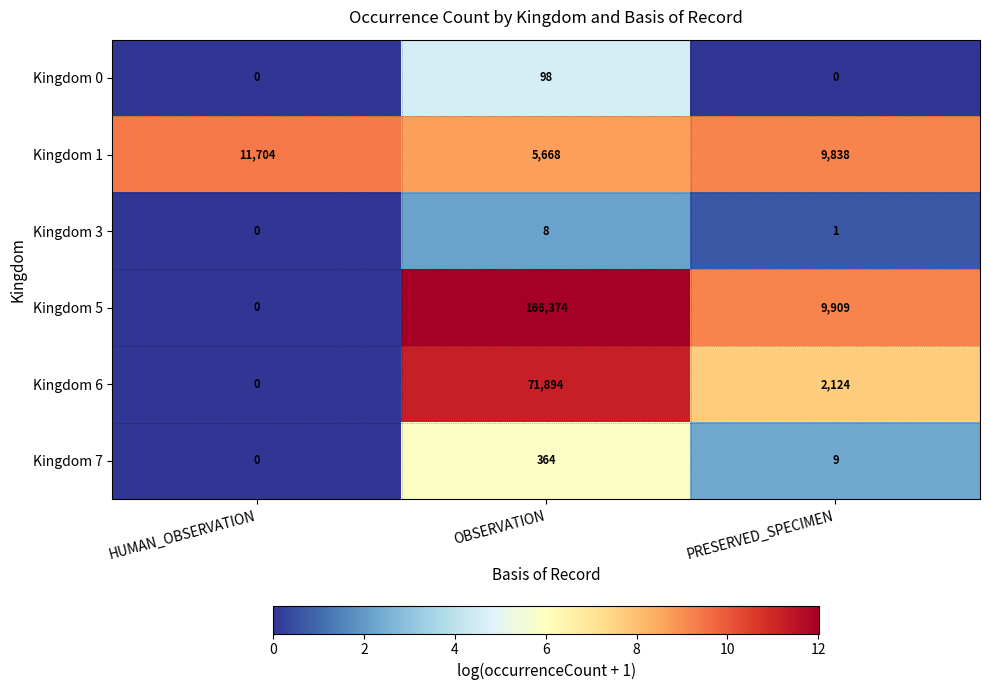

Reading right to left, transcribe all the data shown in this chart.

Kingdom 0: 0	98	0
Kingdom 1: 9838	5668	11704
Kingdom 3: 1	8	0
Kingdom 5: 9909	166374	0
Kingdom 6: 2124	71894	0
Kingdom 7: 9	364	0